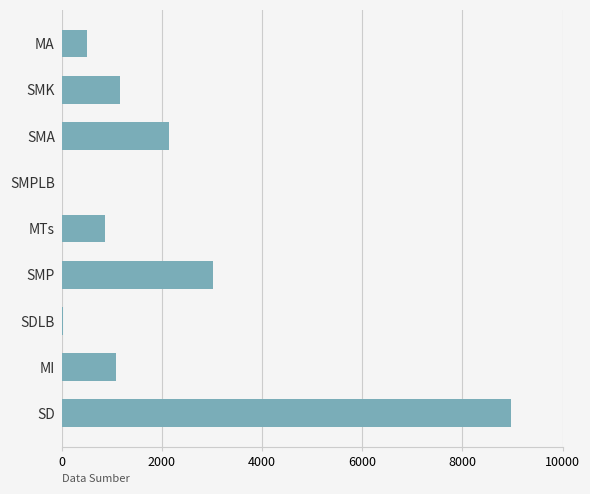

What is the average value?

1975